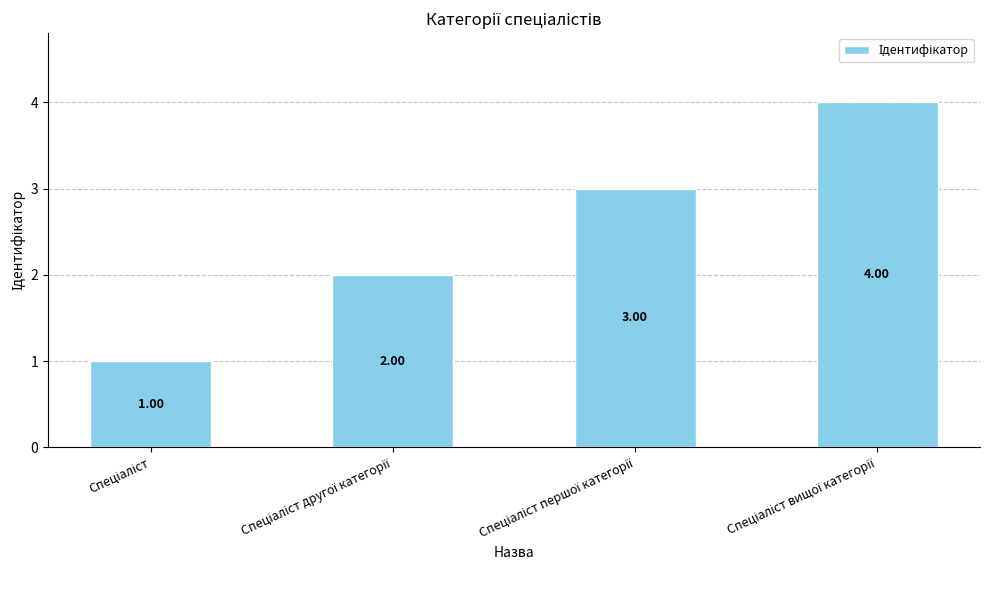

How many bars are there in total?

4